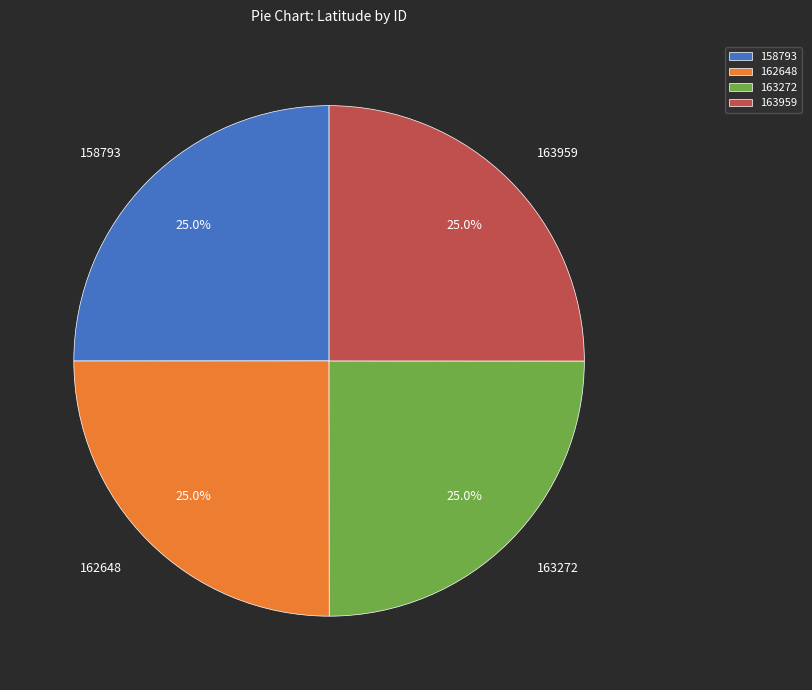

To the nearest percent, what is the average slice percentage?

25%